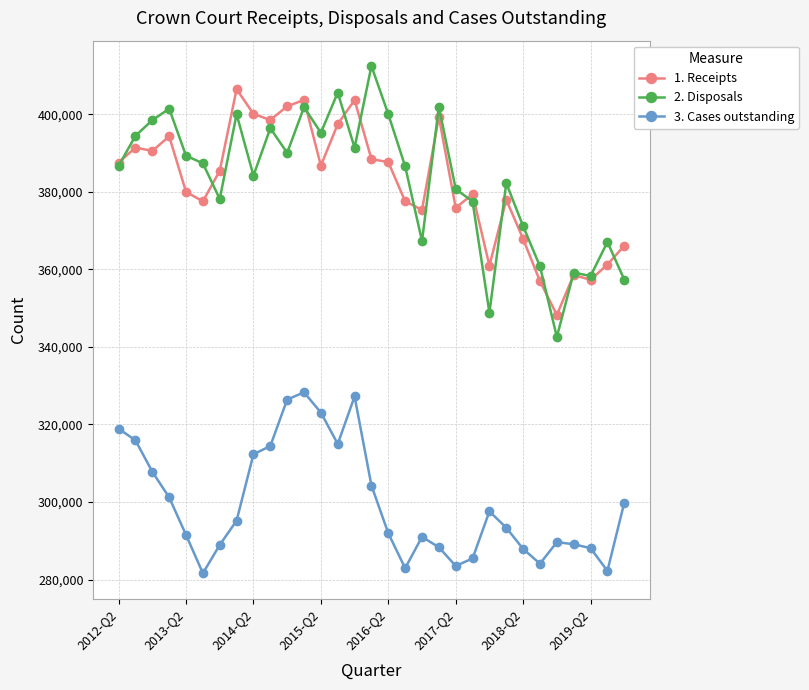

Rank the series by their maximum value, from lowest to highest.

3. Cases outstanding, 1. Receipts, 2. Disposals